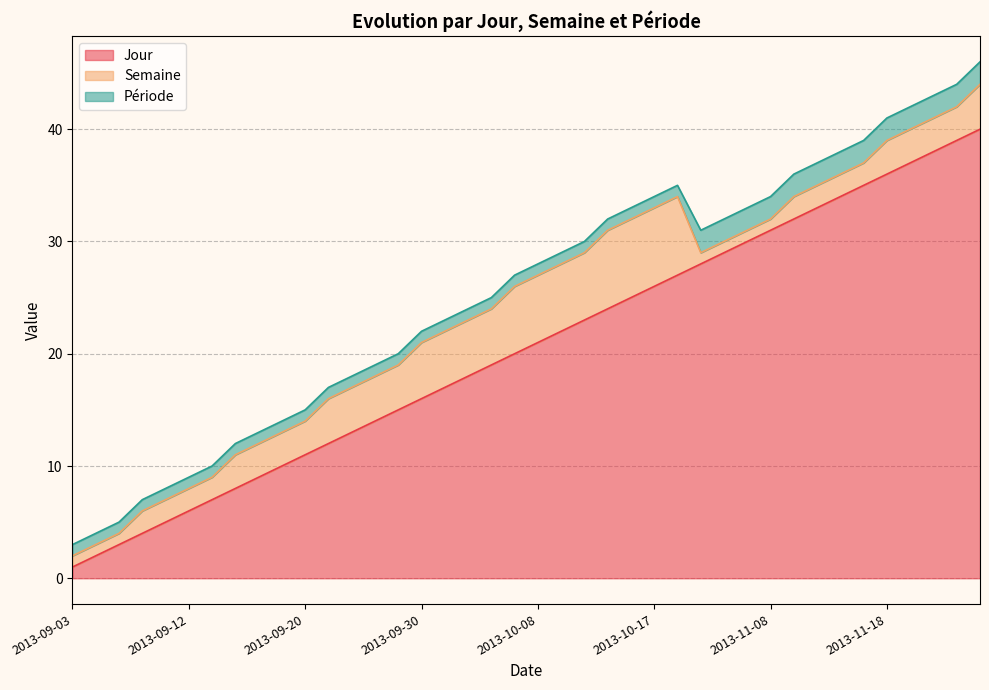

What is the maximum value for Jour?

40